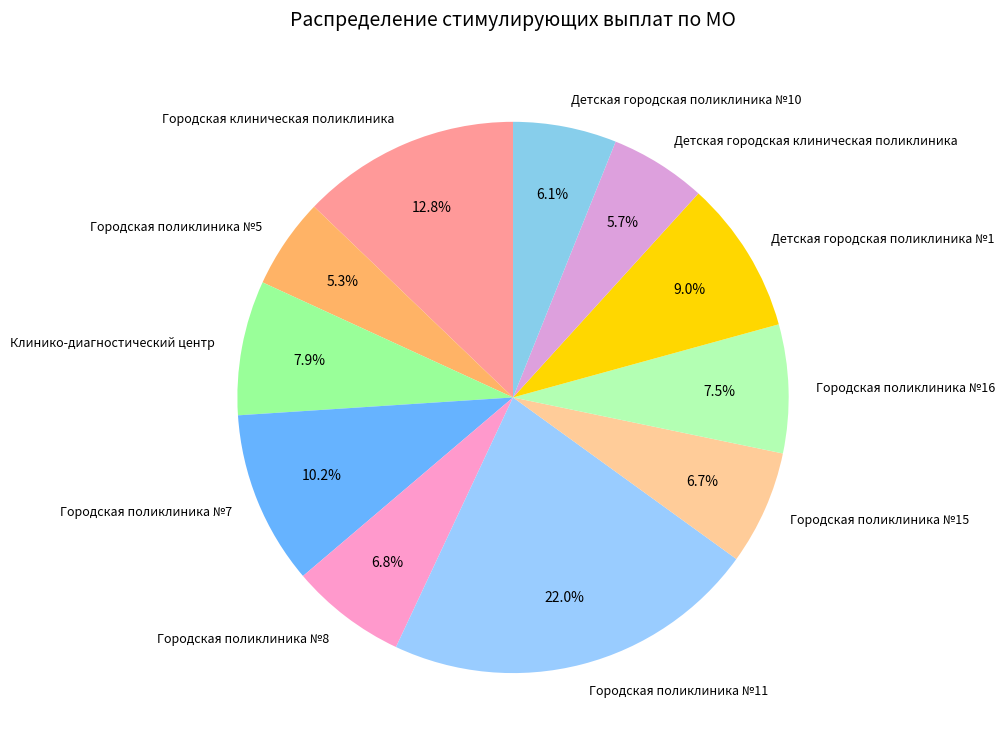

Approximately how many times larger is the value at Городская клиническая поликлиника compared to Детская городская поликлиника №10?

2.1